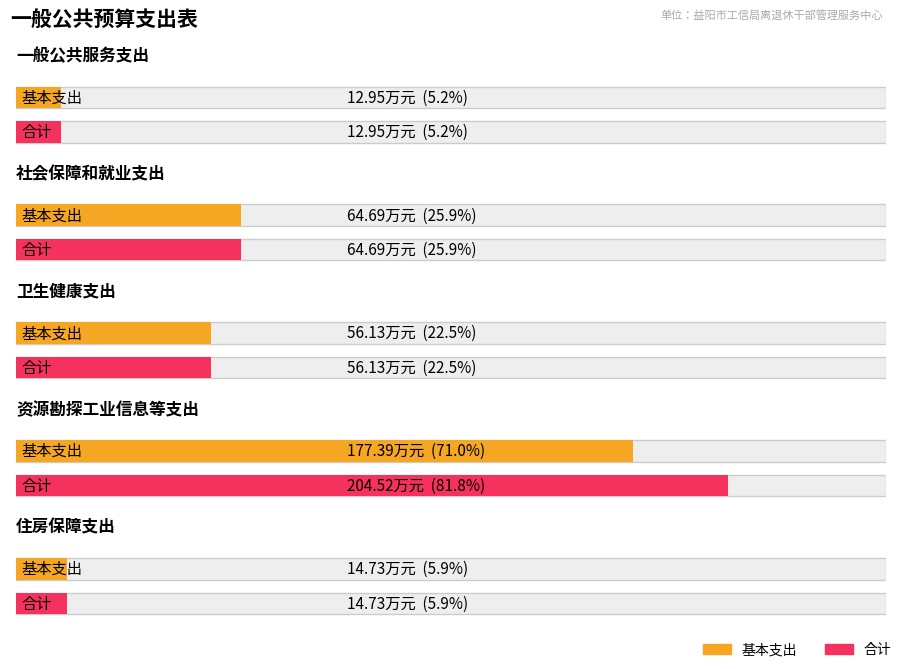

Is the value of 基本支出 at 卫生健康支出 greater than the value of 合计 at 住房保障支出?

Yes